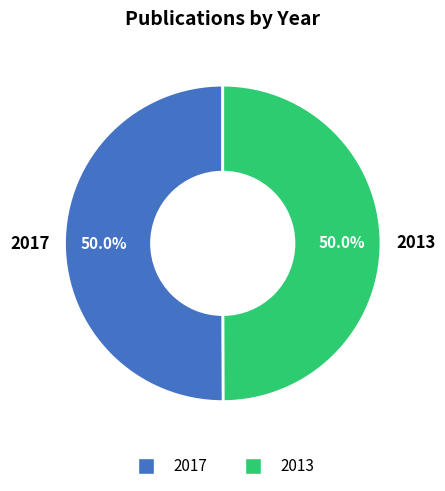

Do 2017 and 2013 together represent more than half of the pie?

Yes